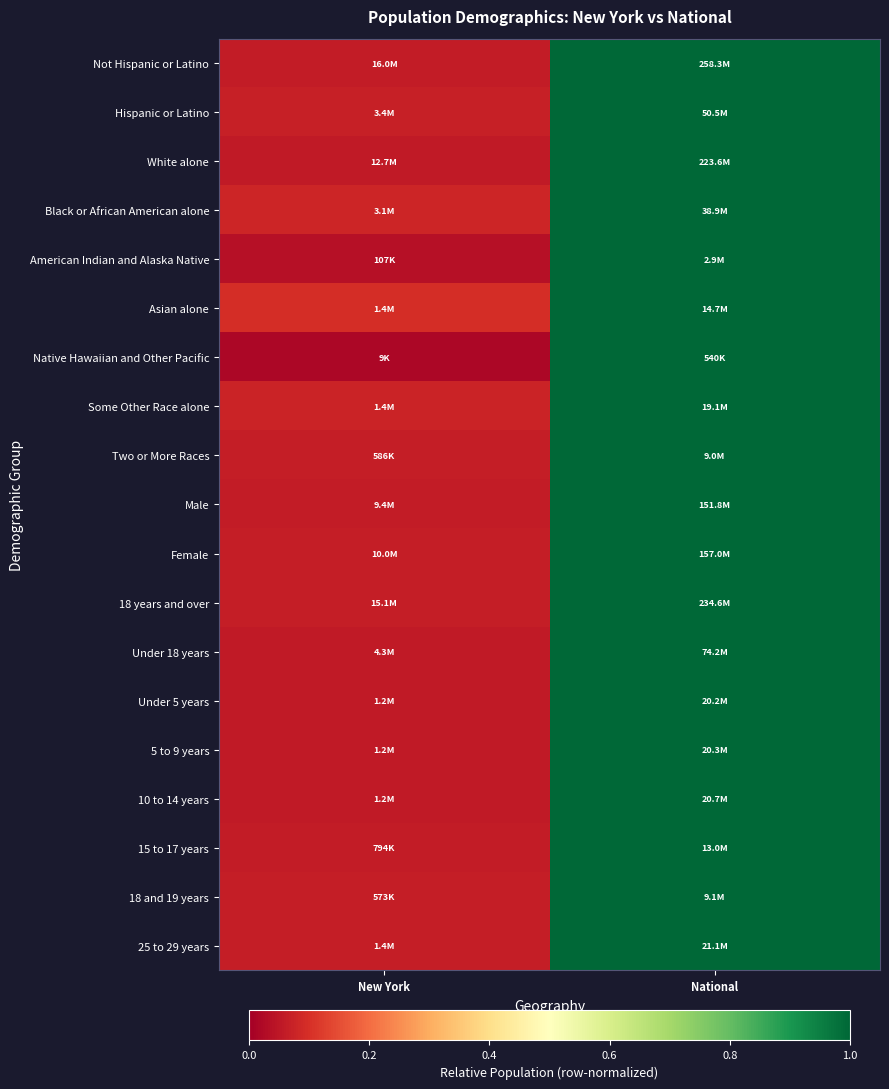

How many data points does each series have?

2